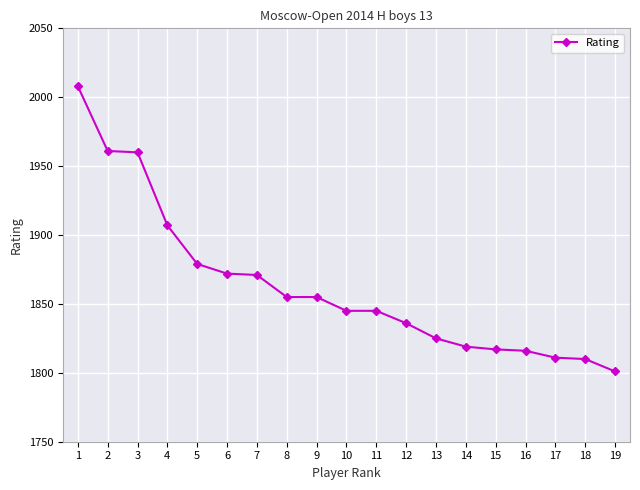

What is the difference between the values at 7 and 2?

90